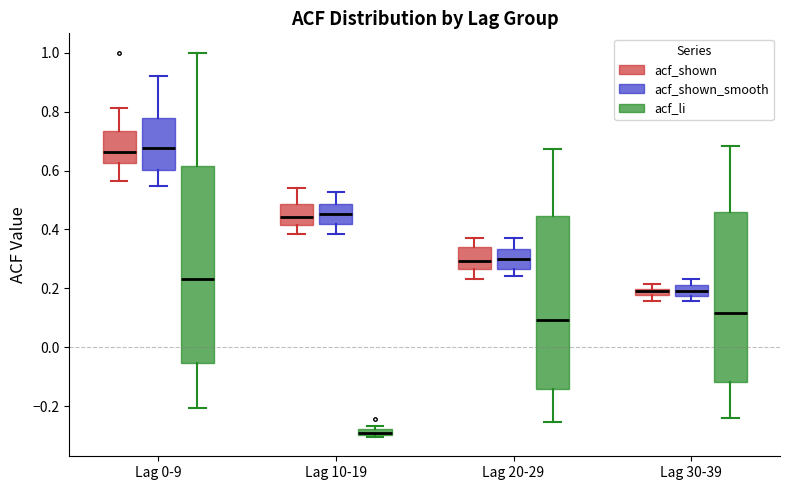

Where is the upper edge of the box for Lag 20-29 (acf_shown) on the y-axis? The values are not printed on the chart, so give them approximately, as read against the axis.

0.34